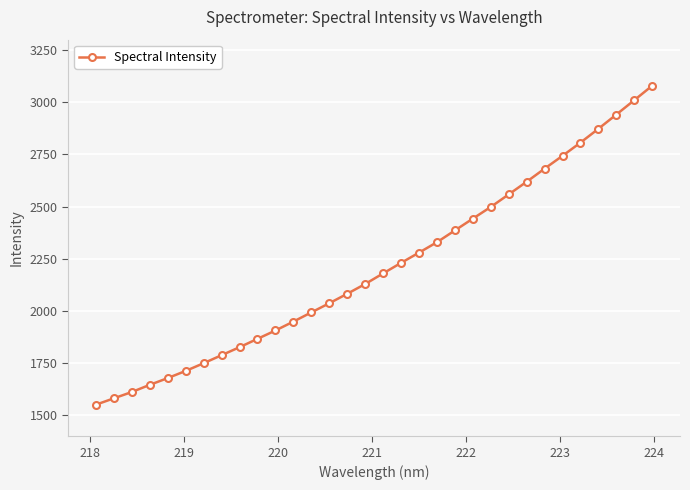

True or false: the data has more than 1 interior local peaks.

False